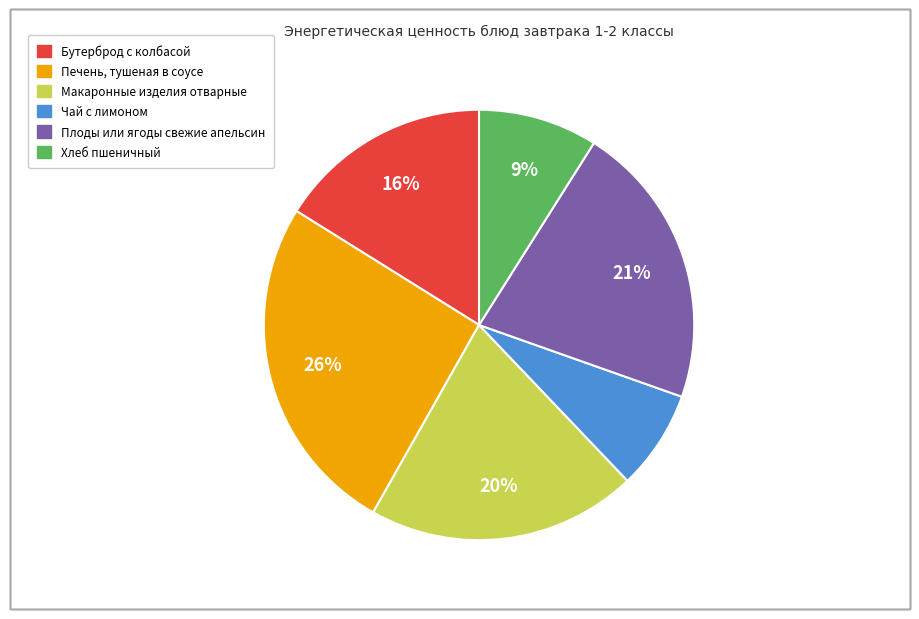

Does Плоды или ягоды свежие апельсин account for over 50% of the chart?

No